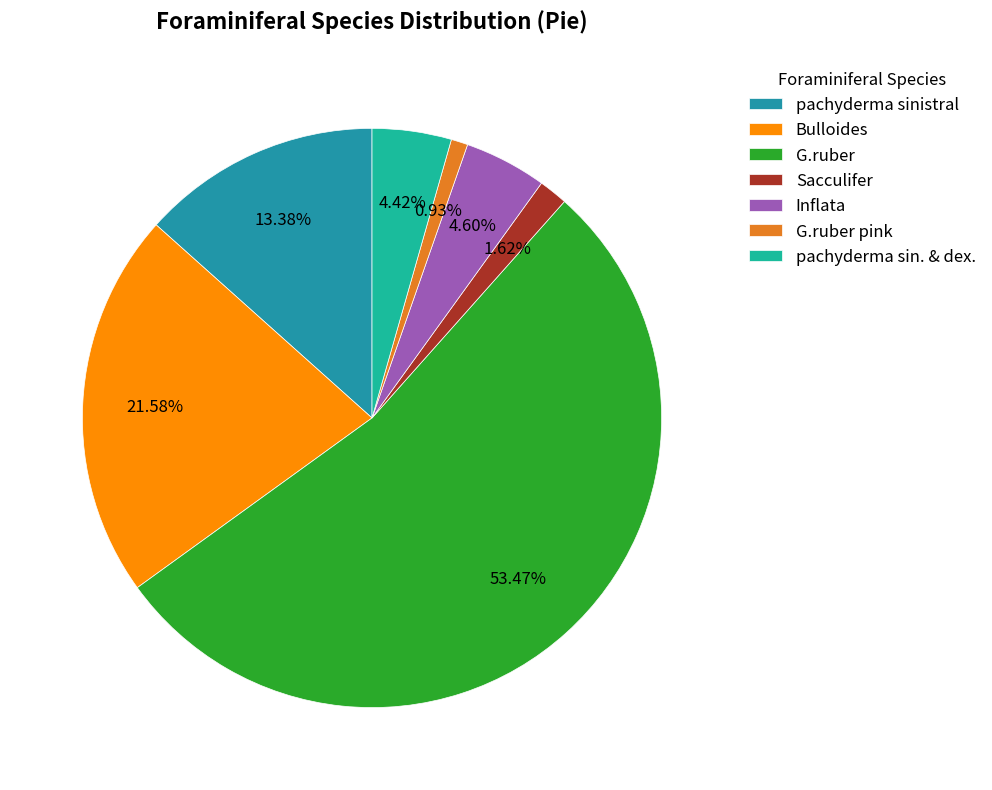

The Sacculifer slice represents 10% of the pie. True or false?

False